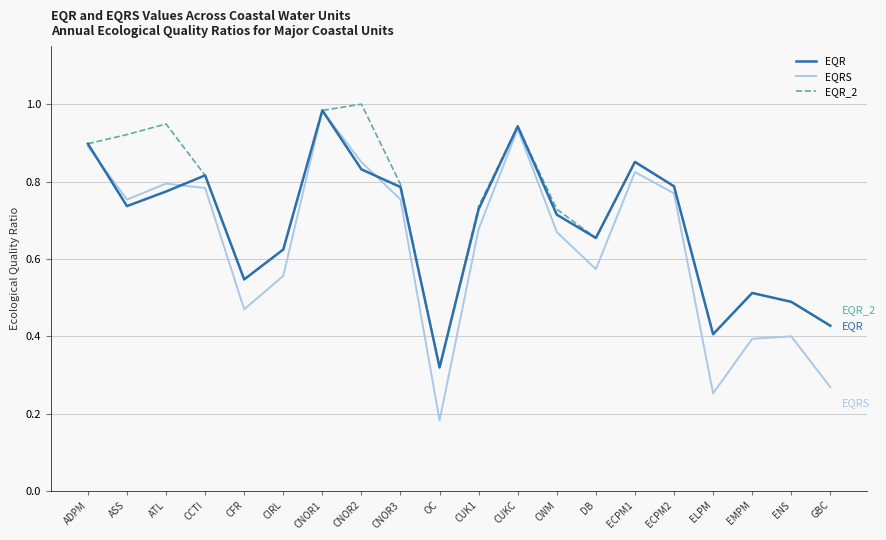

Is it true that EQR equals 1.1 at CCTI?

False